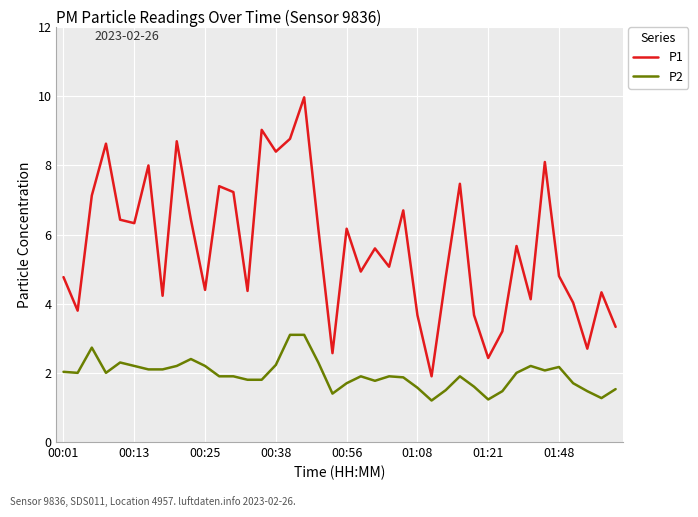

Which series has the widest spread of values?

P1